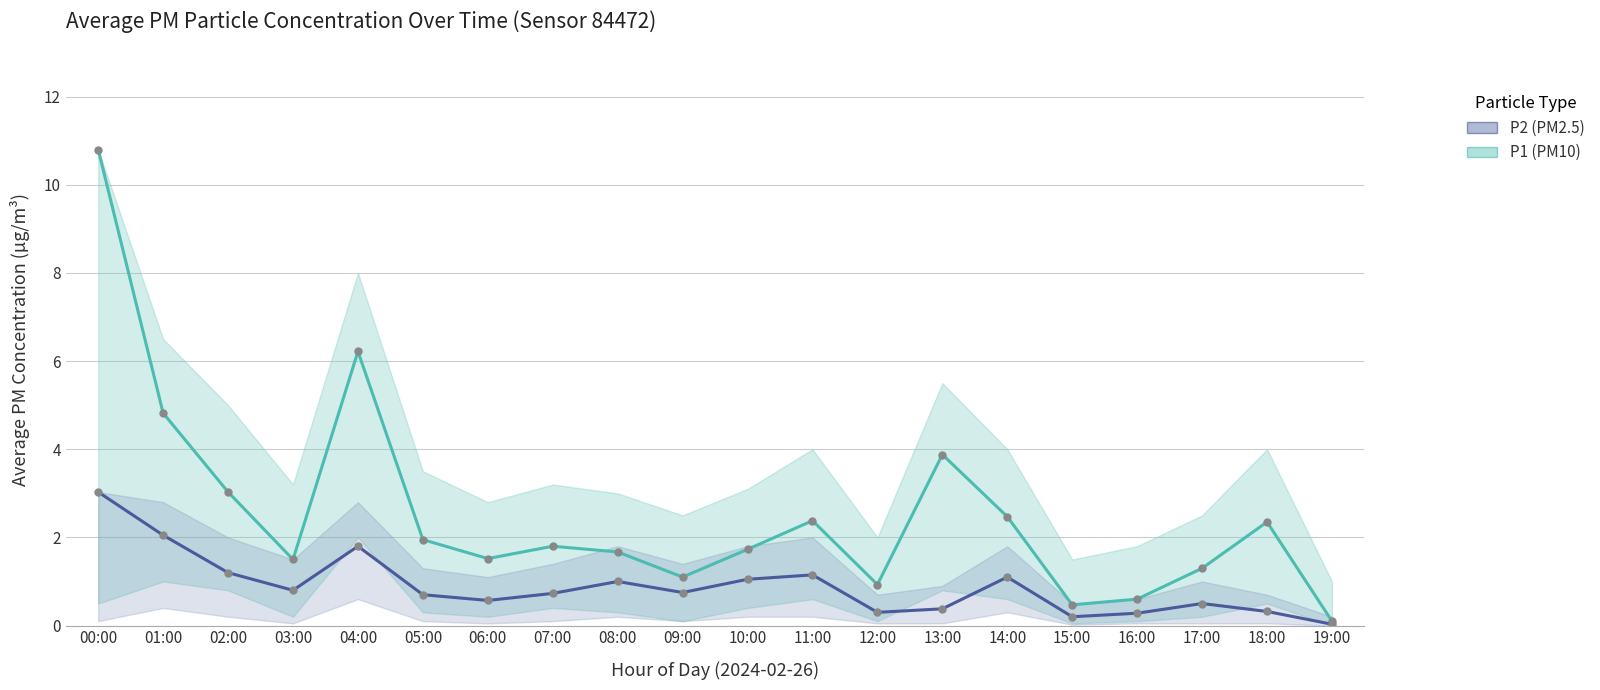

What is the difference between the highest and lowest values at 17:00?

0.8